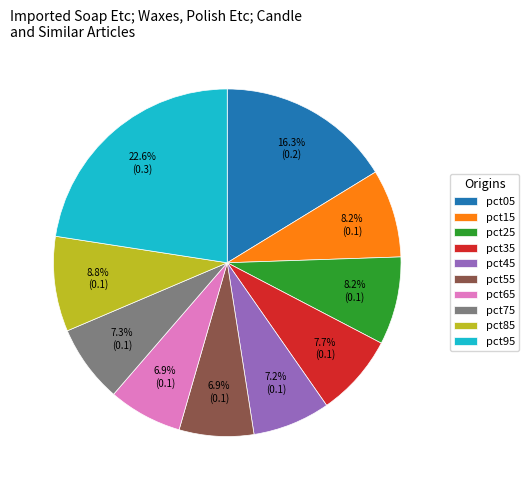

Is pct75 the majority of the pie?

No